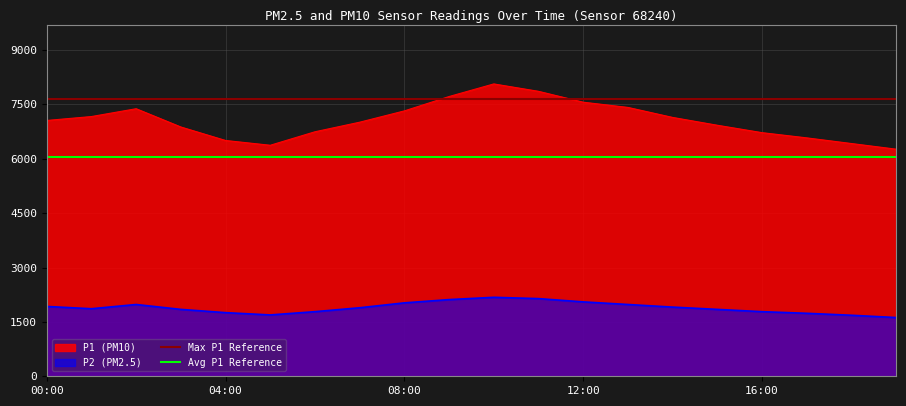

Where is Max P1 Reference nearest to the value 7660?

00:00